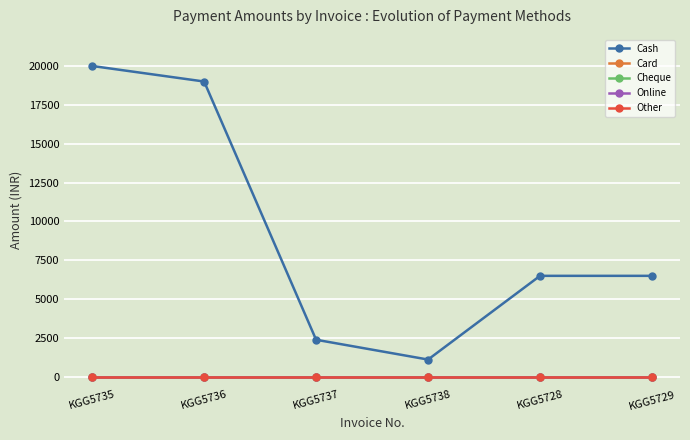

Reading right to left, transcribe all the data shown in this chart.

Cash: KGG5729=6499	KGG5728=6499	KGG5738=1113	KGG5737=2387	KGG5736=19000	KGG5735=20000
Card: KGG5729=0	KGG5728=0	KGG5738=0	KGG5737=0	KGG5736=0	KGG5735=0
Cheque: KGG5729=0	KGG5728=0	KGG5738=0	KGG5737=0	KGG5736=0	KGG5735=0
Online: KGG5729=0	KGG5728=0	KGG5738=0	KGG5737=0	KGG5736=0	KGG5735=0
Other: KGG5729=0	KGG5728=0	KGG5738=0	KGG5737=0	KGG5736=0	KGG5735=0